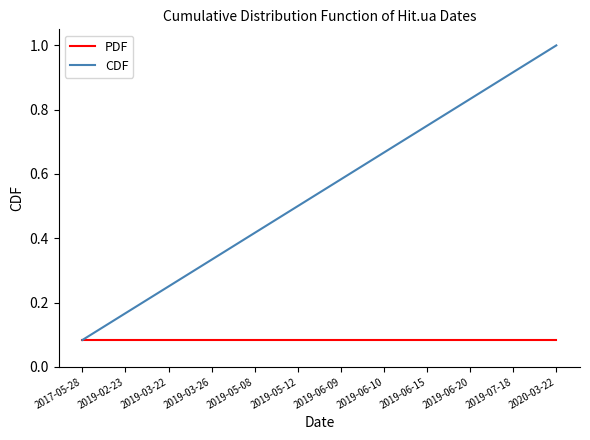

Is this an area chart (filled region under the line)?

No